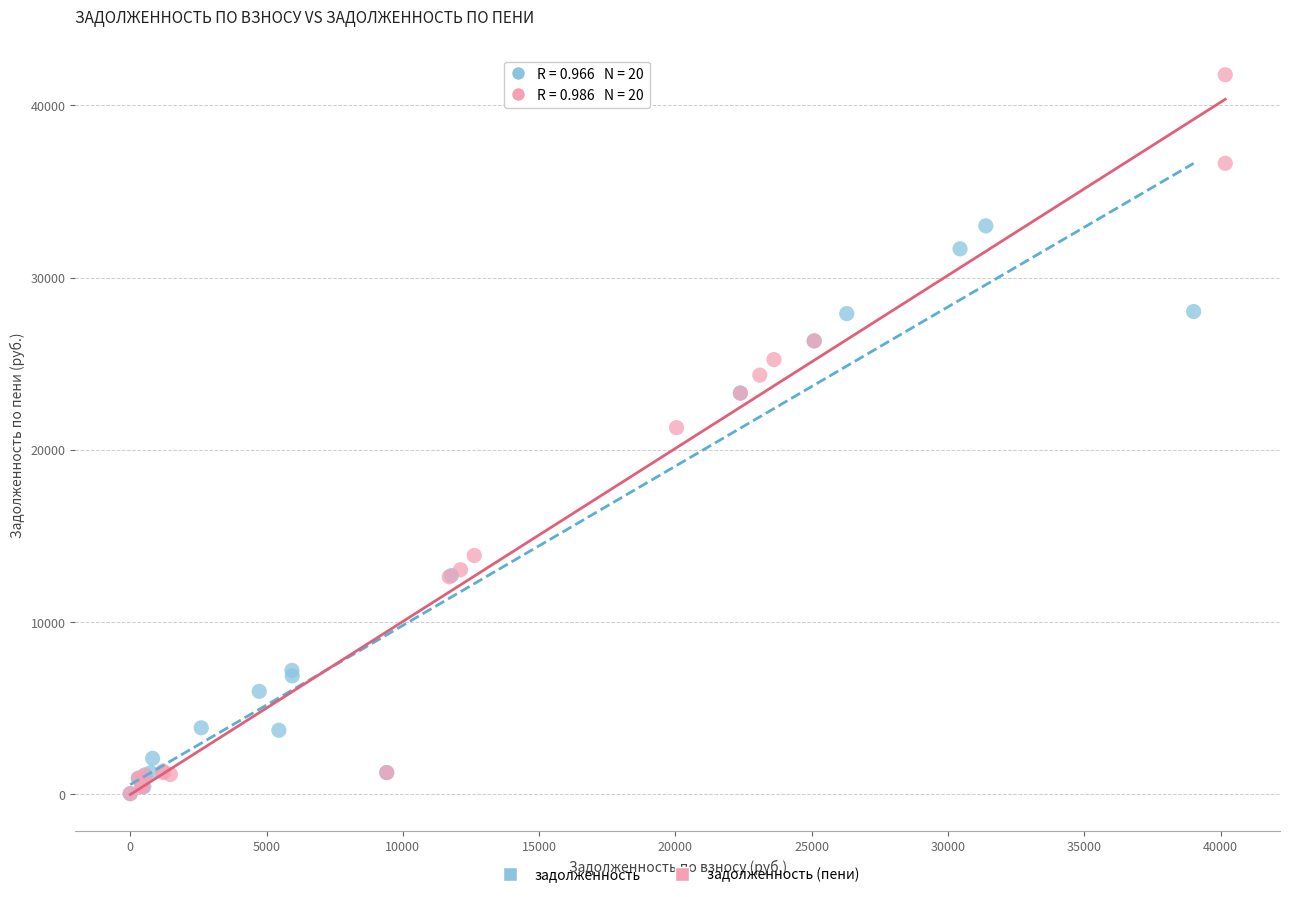

Which series has the widest spread of Y values?

задолженность (пени)